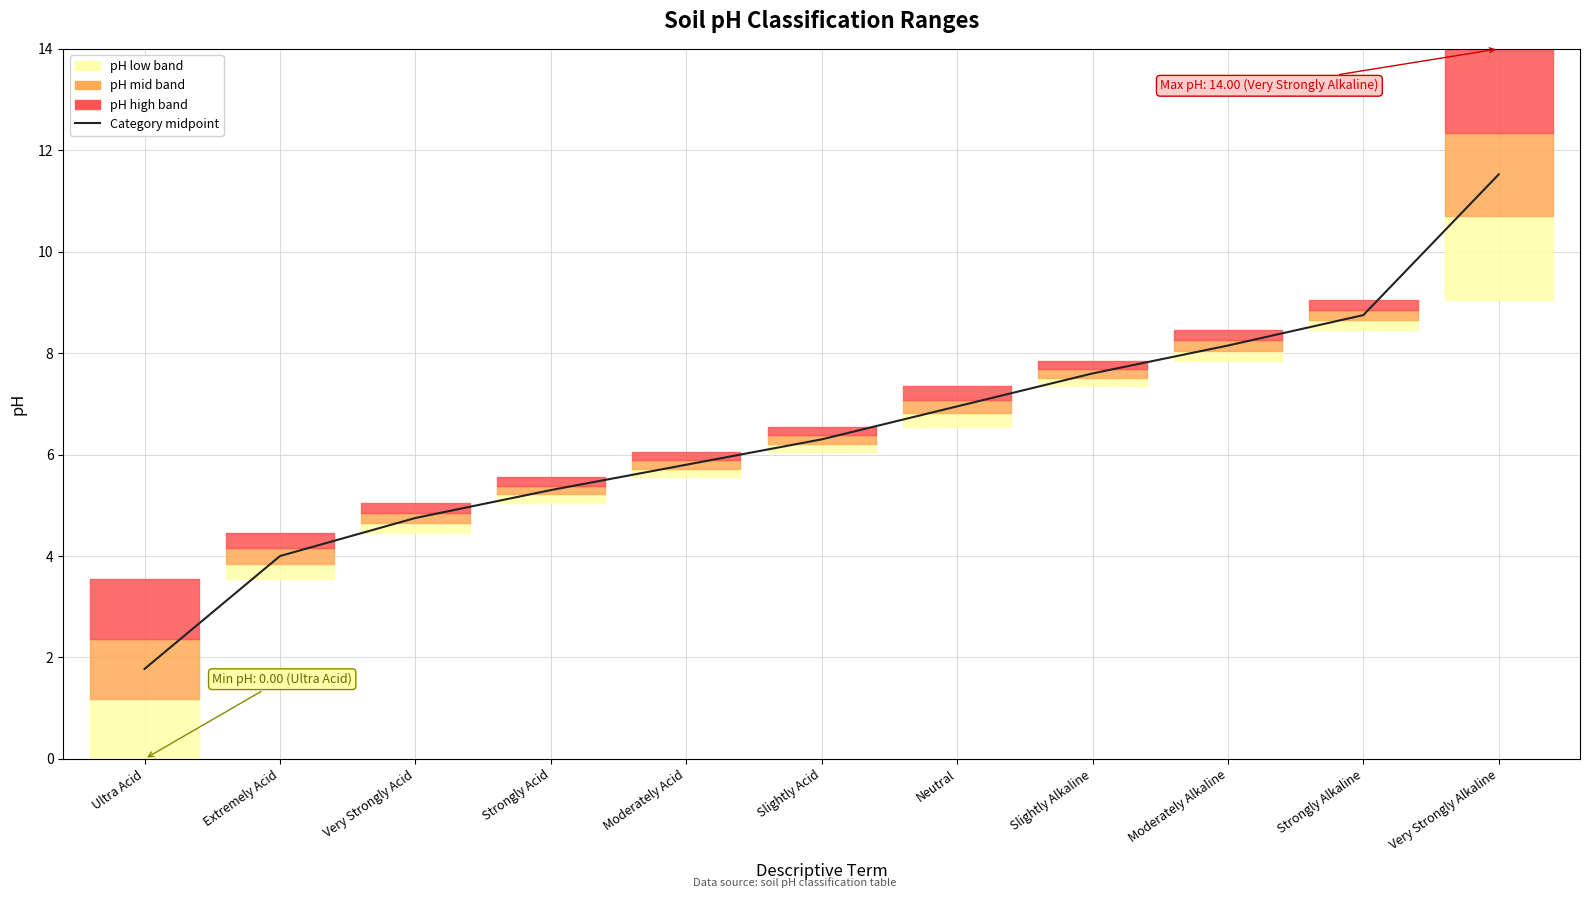

What is the change in value from Very Strongly Acid to Very Strongly Alkaline?

+6.8